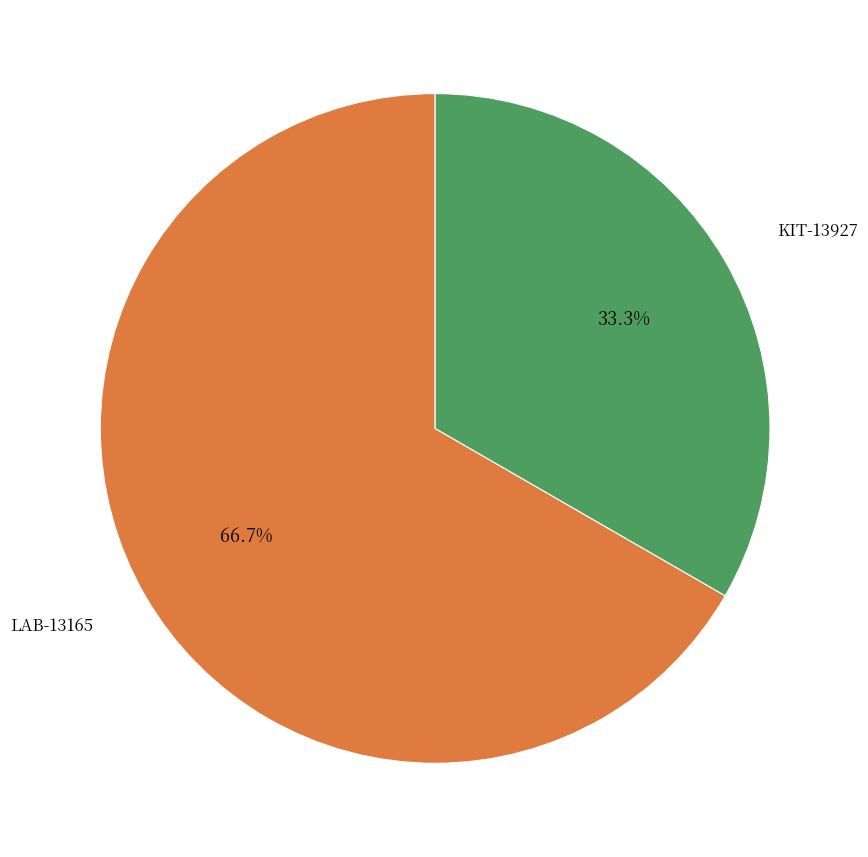

Does any single category account for the majority?

Yes